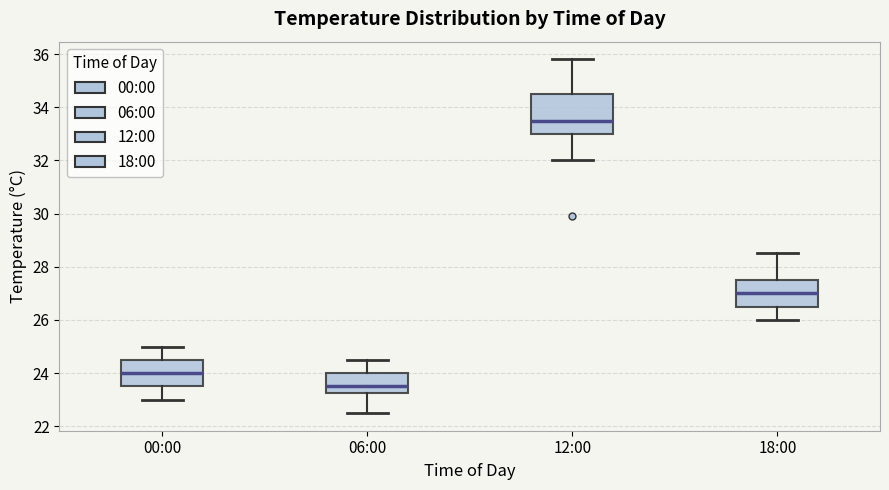

Which box is the tallest, from its lower edge to its upper edge?

12:00